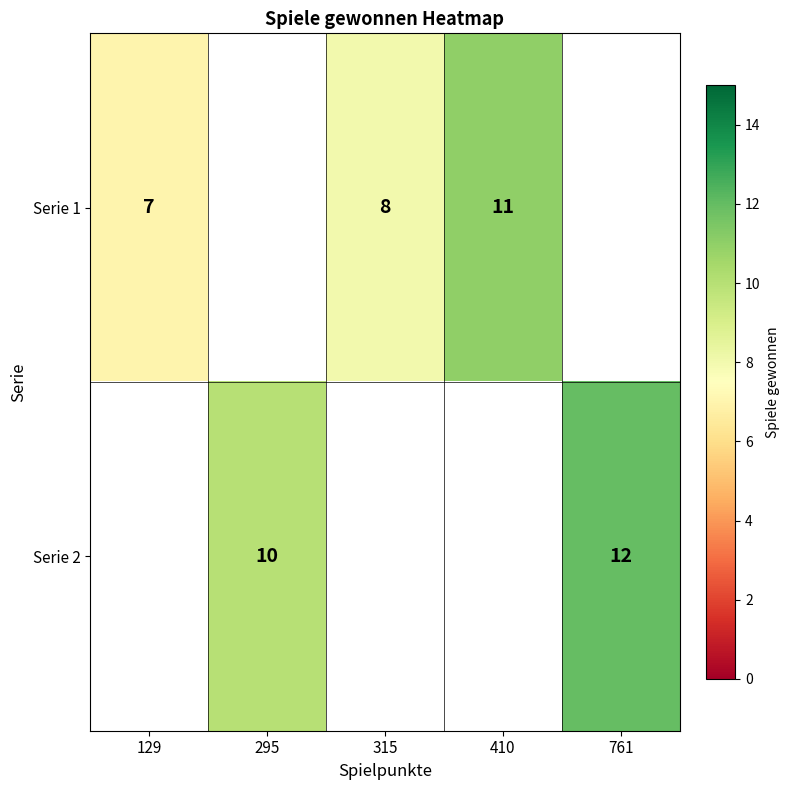

The value of Serie 1 at 315 is 8. True or false?

True